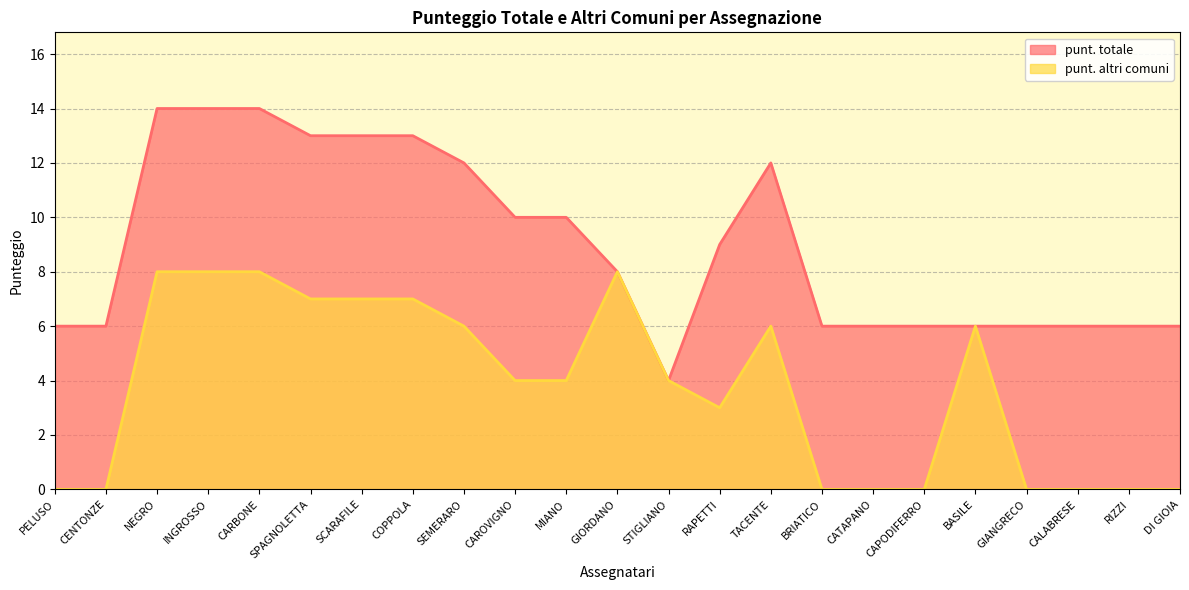

Where is the first local minimum for punt. totale?

STIGLIANO